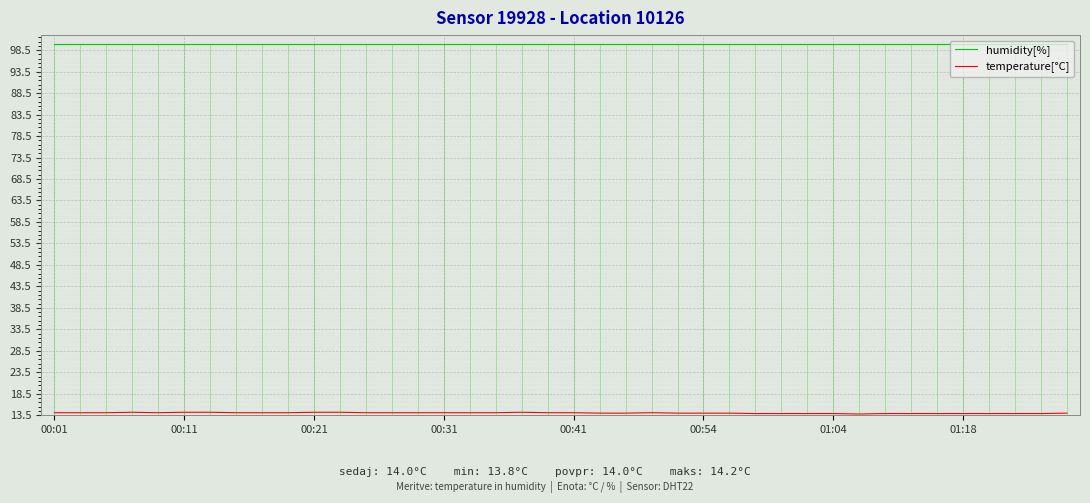

Reading right to left, list all the values displayed in this chart.

humidity[%]: 99.9	99.9	99.9	99.9	99.9	99.9	99.9	99.9	99.9	99.9	99.9	99.9	99.9	99.9	99.9	99.9	99.9	99.9	99.9	99.9	99.9	99.9	99.9	99.9	99.9	99.9	99.9	99.9	99.9	99.9	99.9	99.9	99.9	99.9	99.9	99.9	99.9	99.9	99.9	99.9
temperature[°C]: 14.0	13.9	13.9	13.9	13.9	13.9	13.9	13.9	13.8	13.9	13.9	13.9	13.9	14.0	14.0	14.0	14.1	14.0	14.0	14.1	14.1	14.2	14.1	14.1	14.1	14.1	14.1	14.1	14.2	14.2	14.1	14.1	14.1	14.2	14.2	14.1	14.2	14.1	14.1	14.1